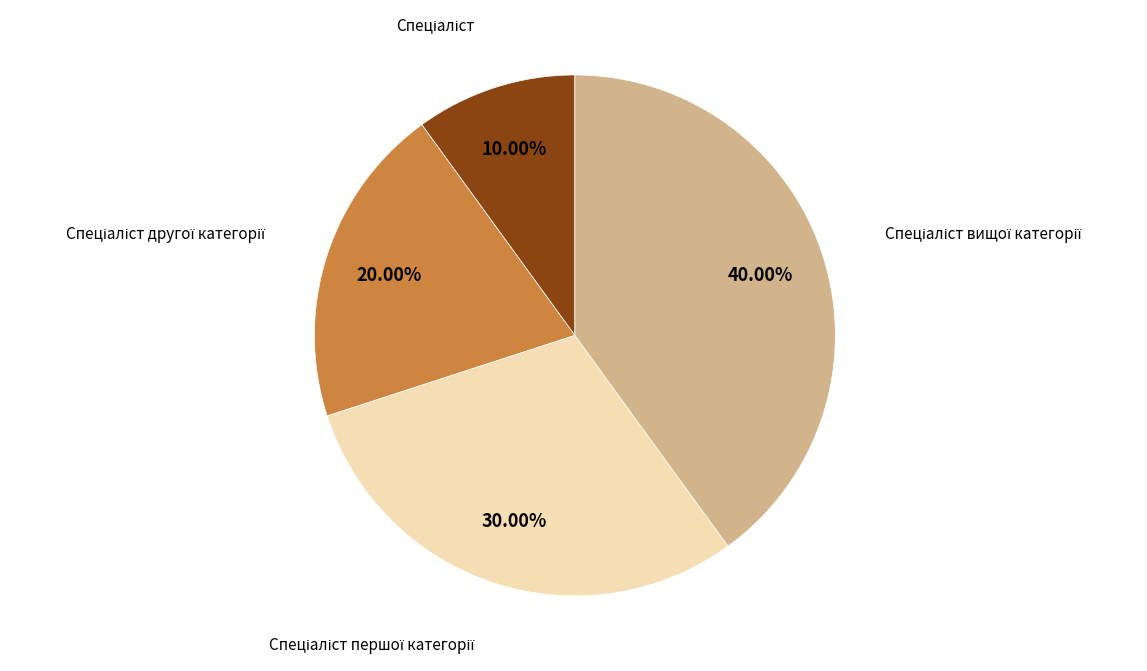

Does any single category account for the majority?

No